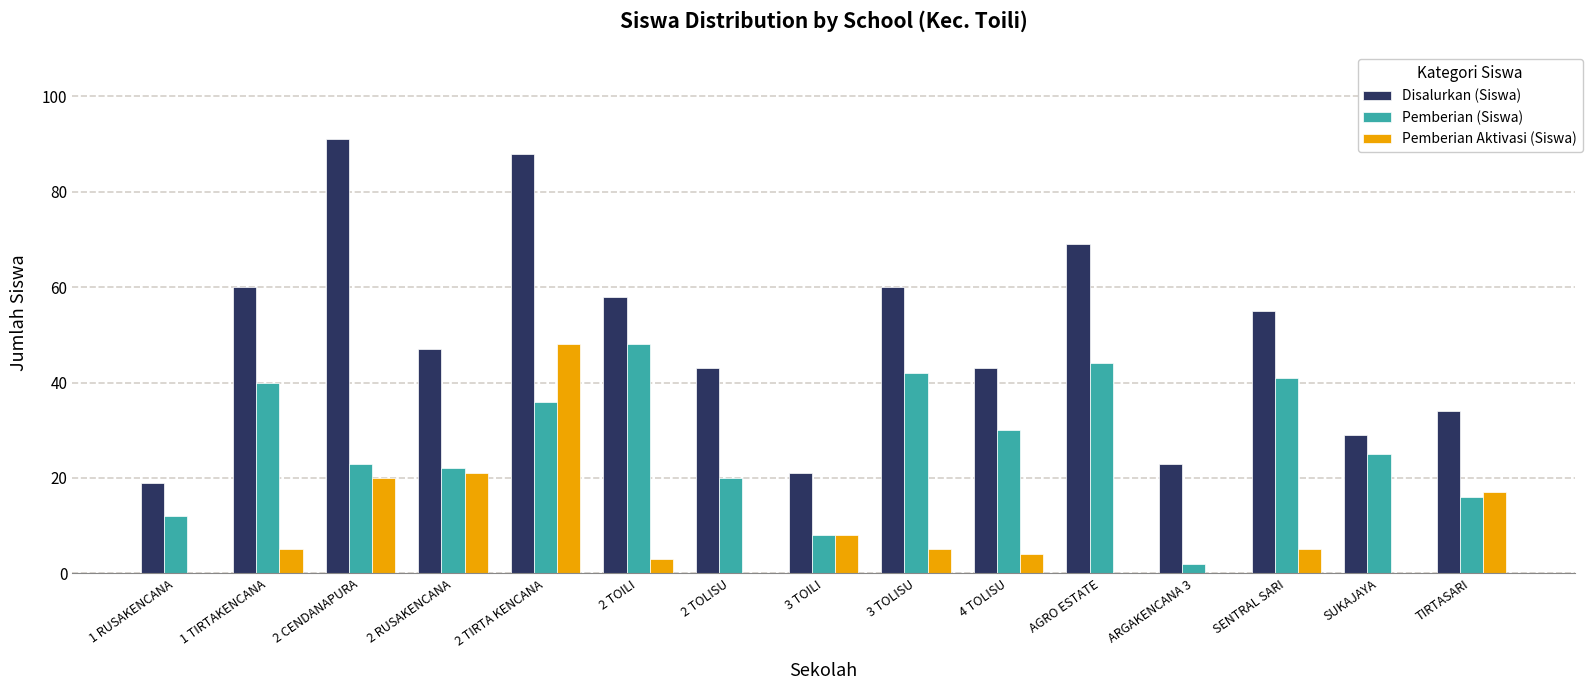

Which series has the largest total across all categories?

Disalurkan (Siswa)